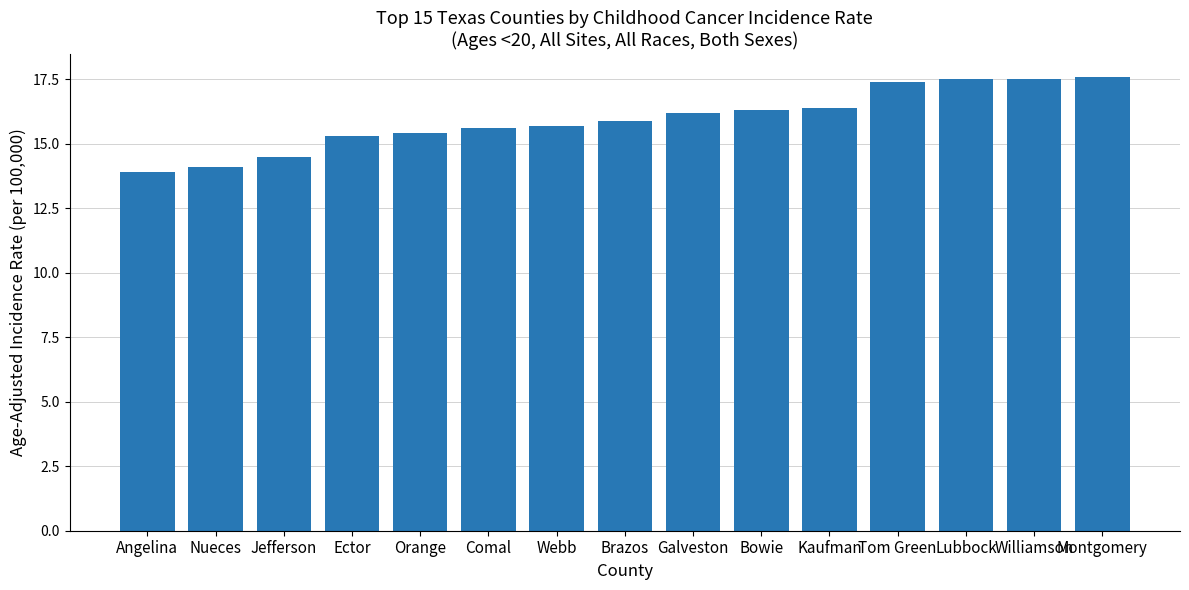

What is the change in value from Angelina to Galveston?

+2.3